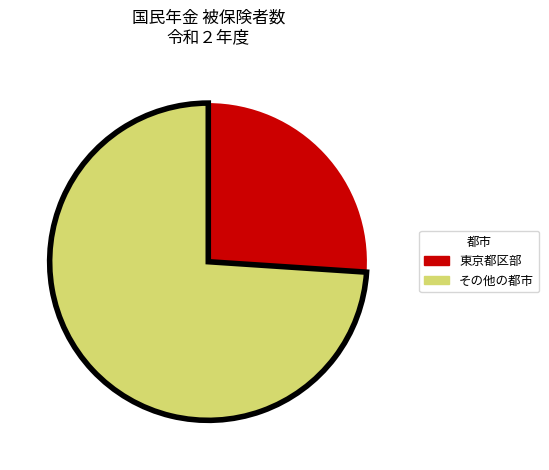

Is there any slice that represents more than half of the pie?

Yes